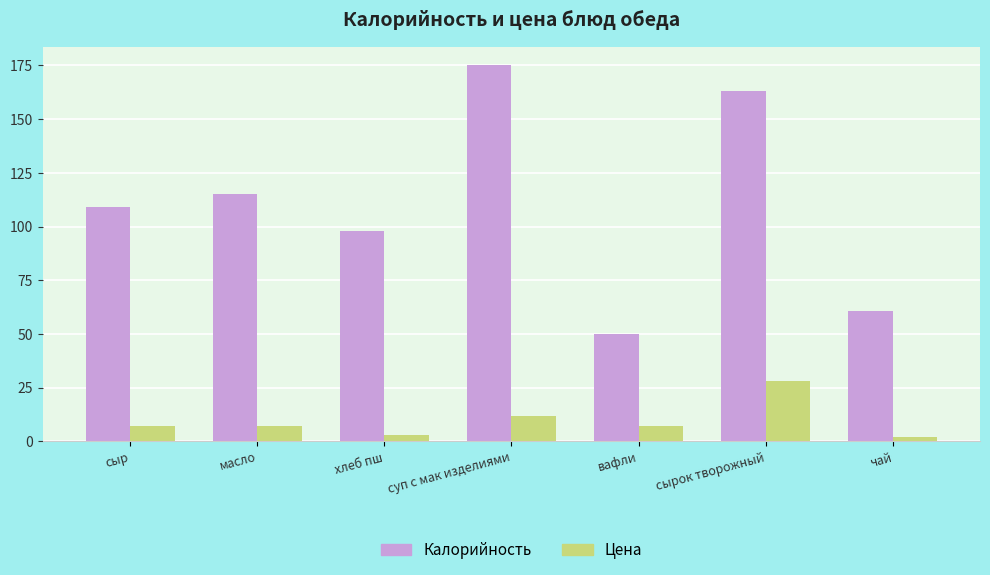

True or false: Калорийность has a value of 57.5 at суп с мак изделиями.

False